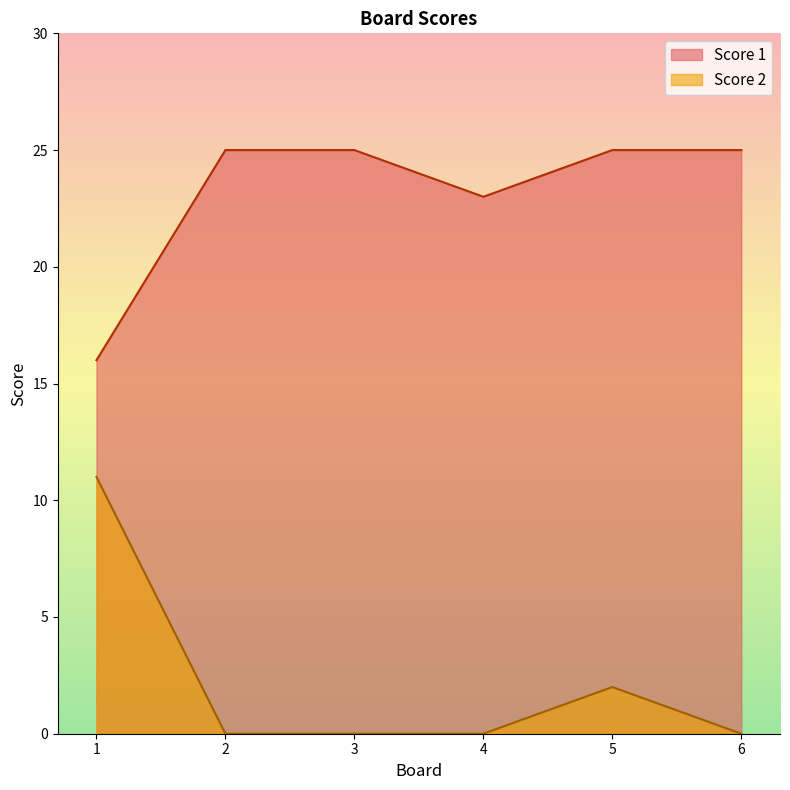

What is the value of the Score 1 point at the 2nd from the left?

25